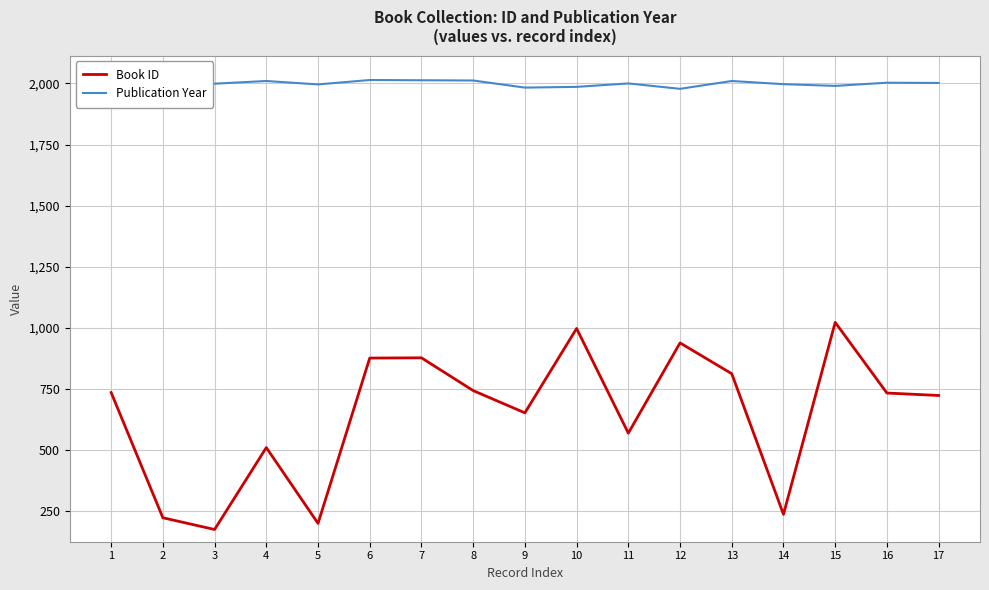

How many lines are shown in the chart?

2